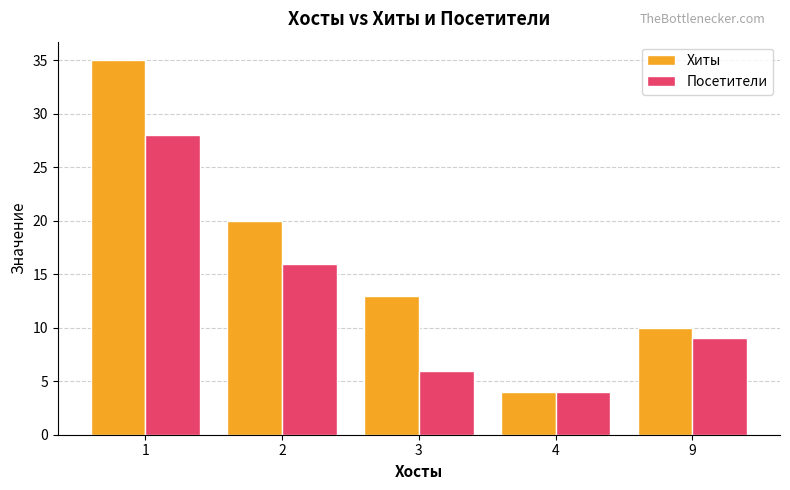

What is the minimum value shown in the chart?

4